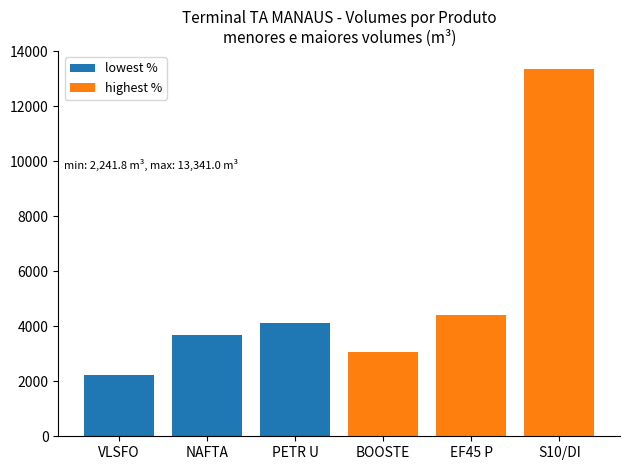

Is it true that lowest % equals 3694.8 at NAFTA?

True